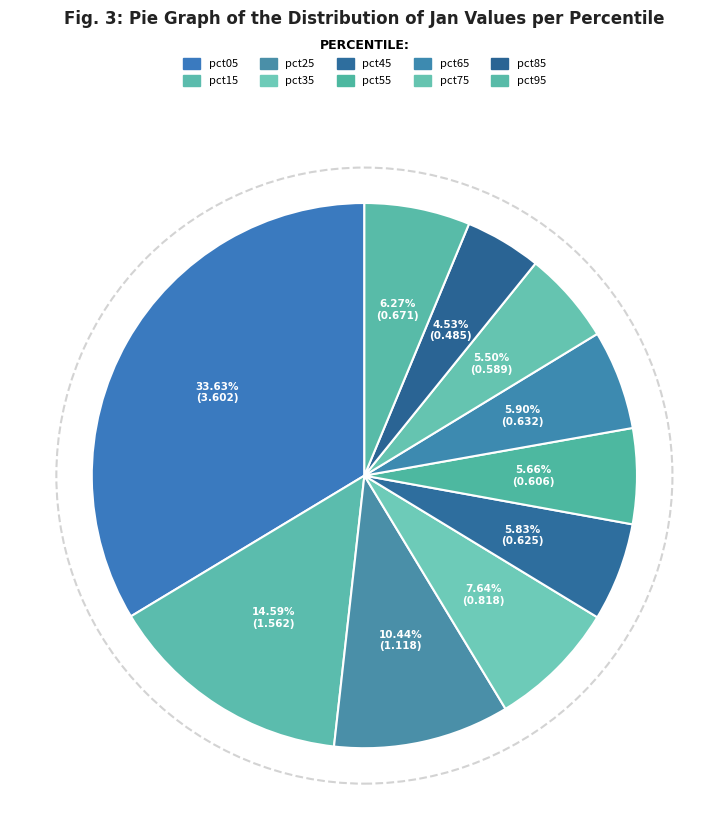

How much of the chart is everything except pct45?

94.2%